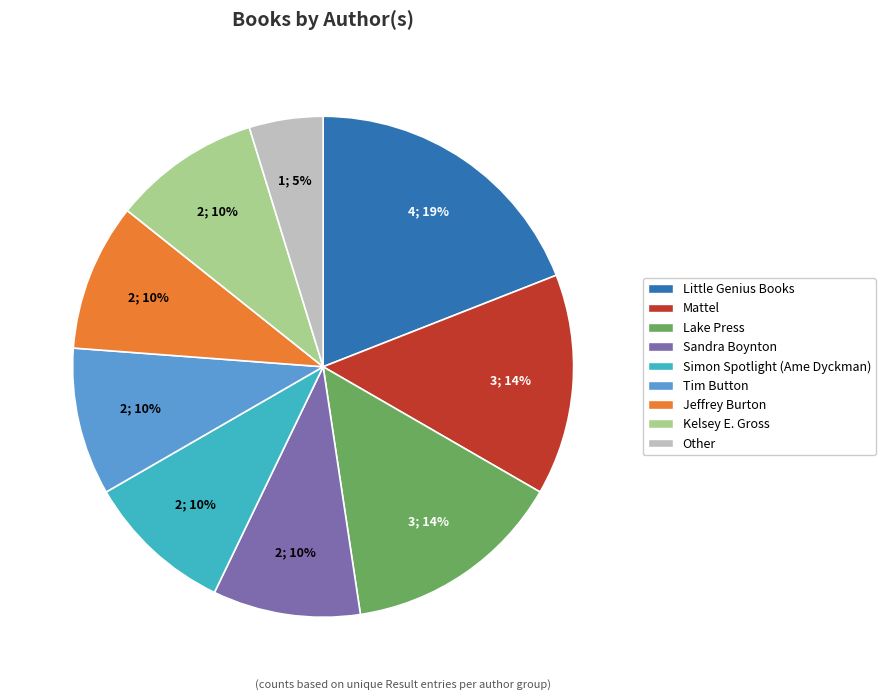

To the nearest percent, what is the combined percentage of Sandra Boynton and Mattel?

24%